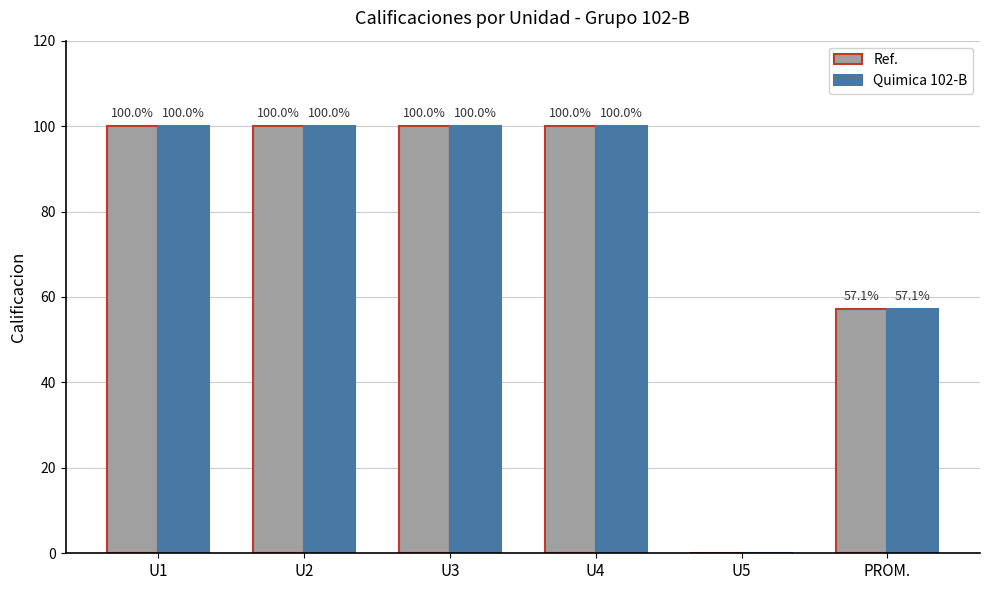

Is it true that Quimica 102-B equals 46.7 at U4?

False